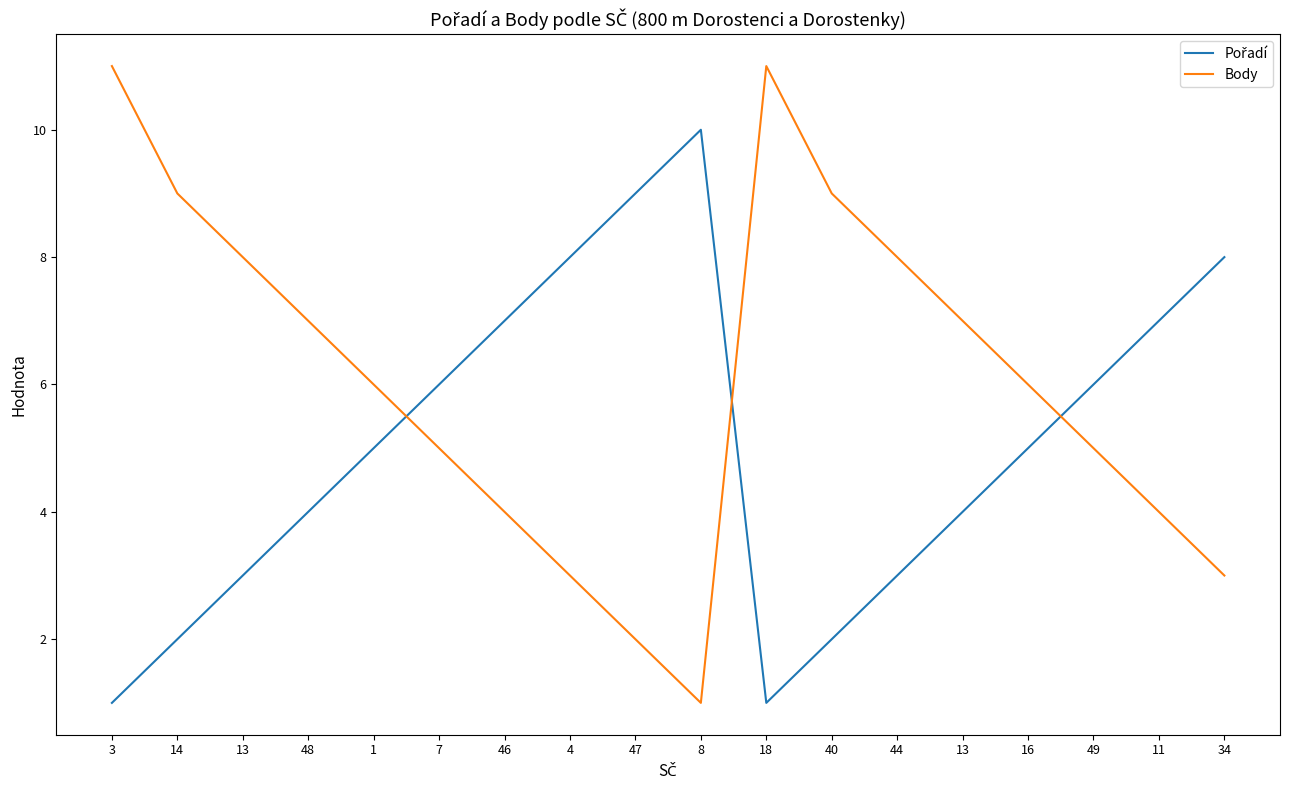

At which category does Body reach its first local peak?

18